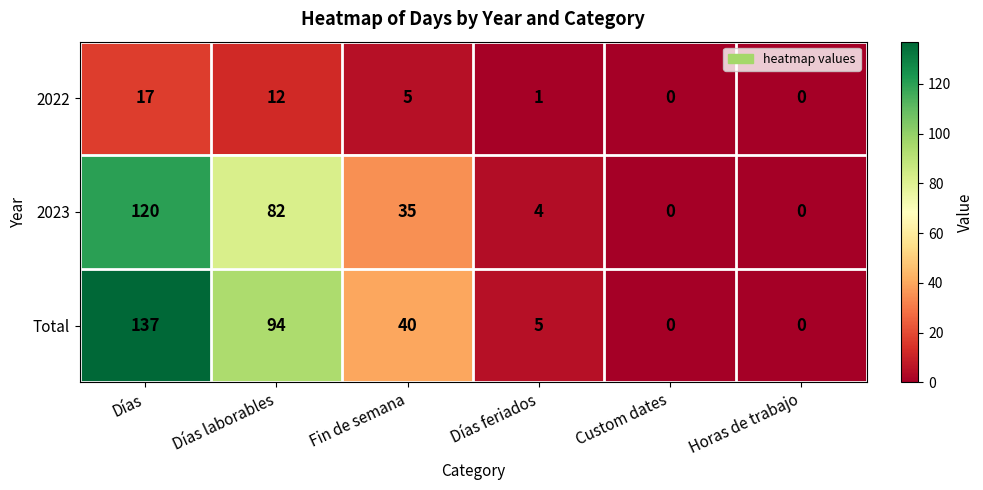

List the series in order of their peak value, highest first.

Total, 2023, 2022